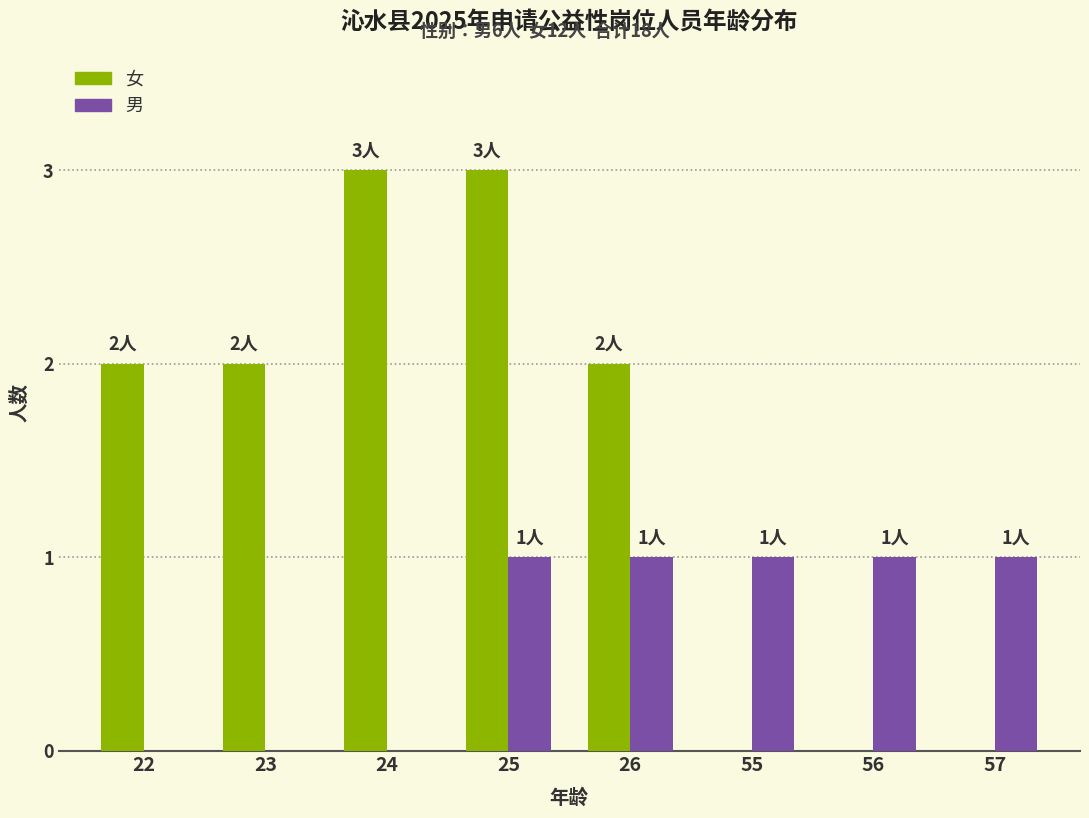

Which series has the largest total across all categories?

女